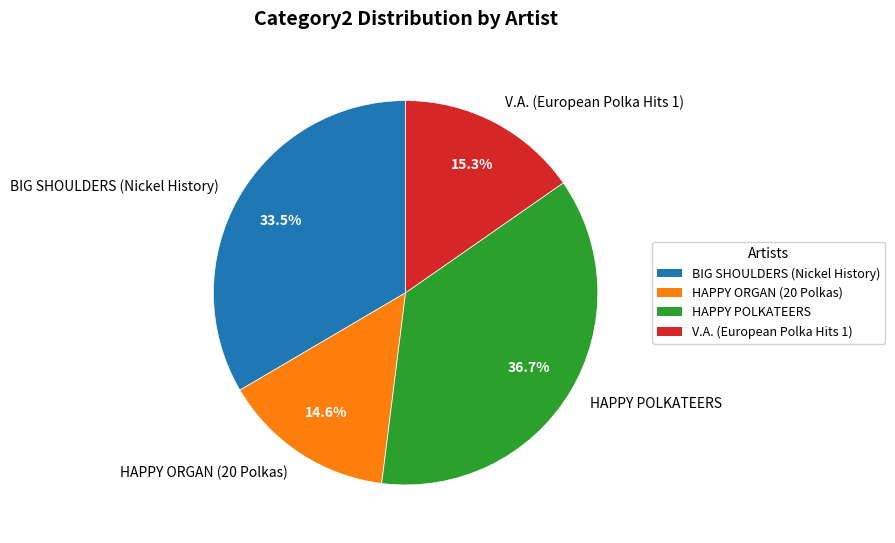

What is the largest slice in the pie chart?

HAPPY POLKATEERS